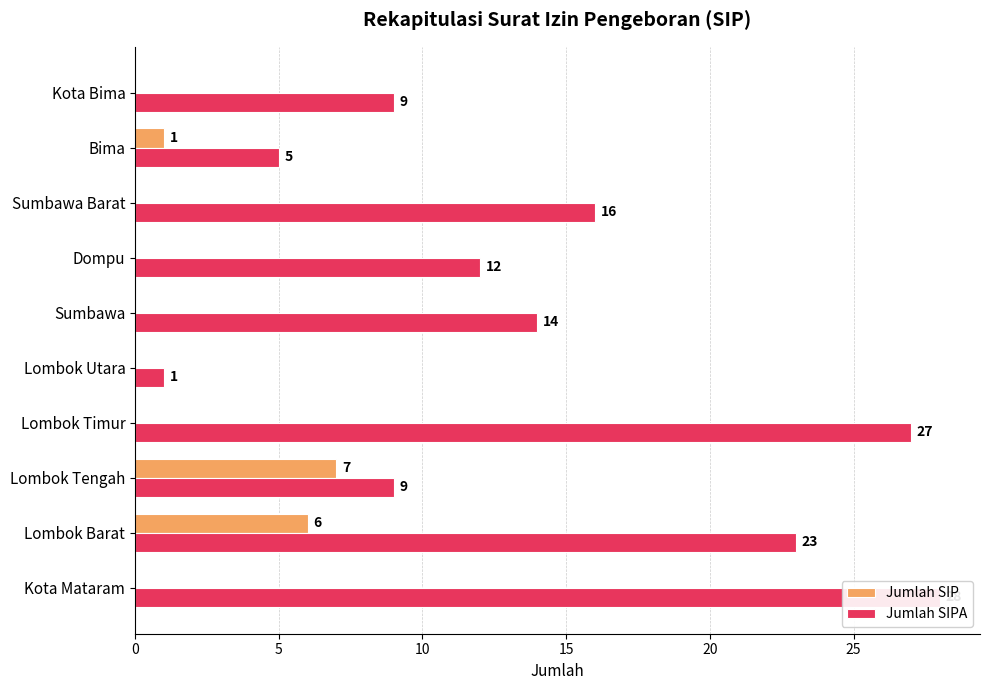

How many data points in Jumlah SIPA are above 14?

4